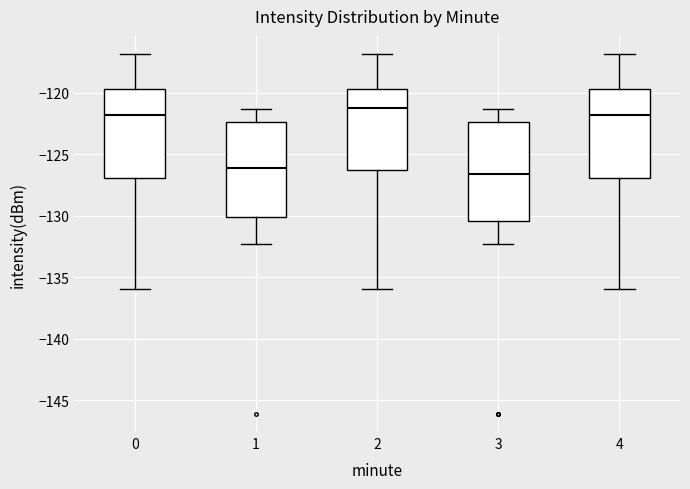

Where is the upper edge of the box at x = 1 on the y-axis? The values are not printed on the chart, so give them approximately, as read against the axis.

-122.5